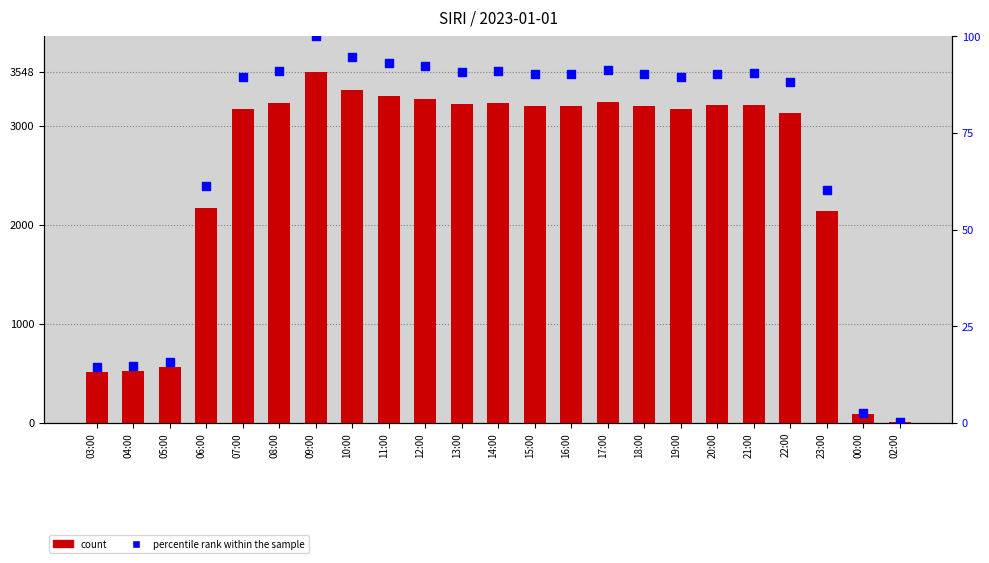

Which series contains the lowest Y value?

percentile rank within the sample